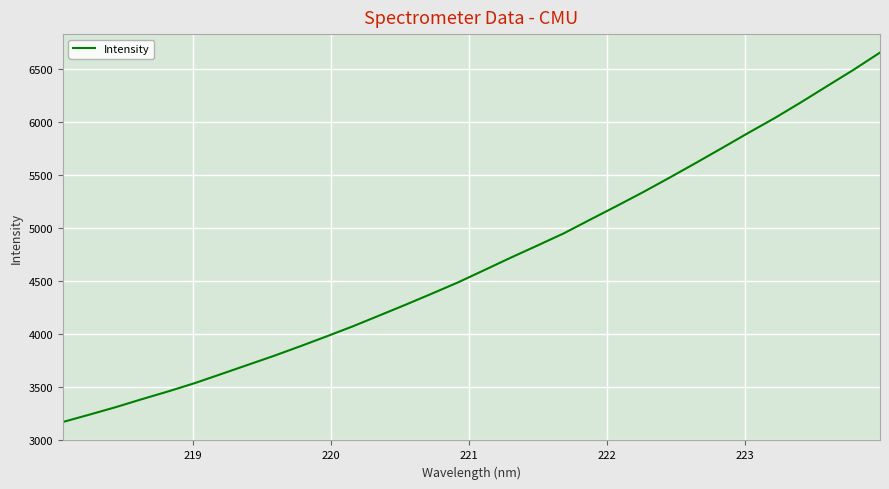

What is the greatest value displayed?

6652.3